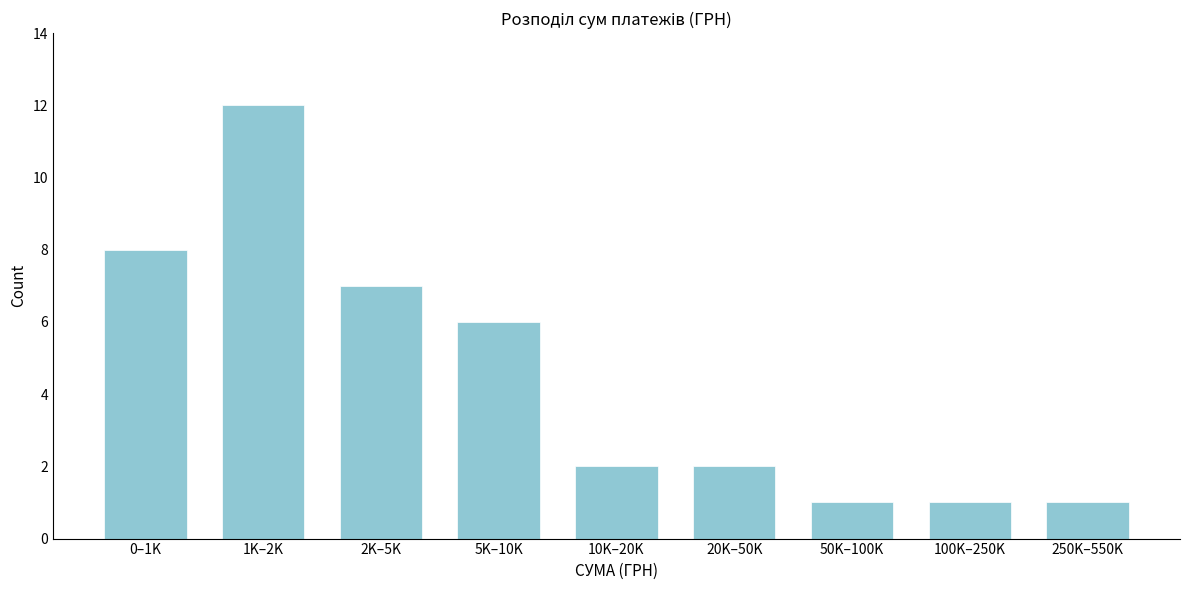

Reading left to right, extract all data points from this chart.

0–1K=8	1K–2K=12	2K–5K=7	5K–10K=6	10K–20K=2	20K–50K=2	50K–100K=1	100K–250K=1	250K–550K=1